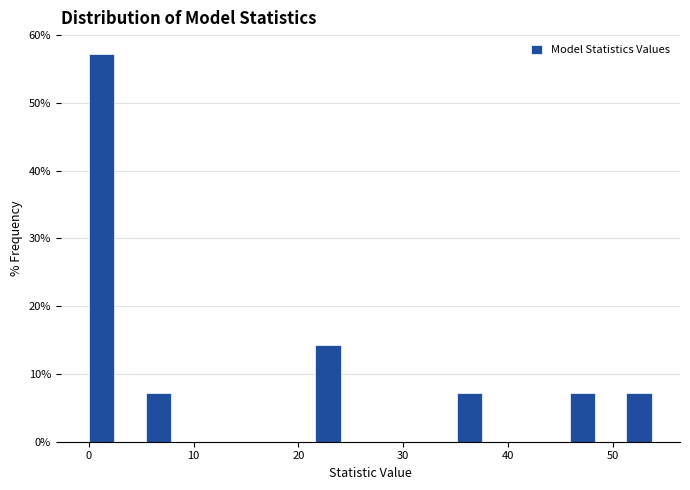

Around what value on the x-axis is the tallest bar? Give the approximate position of its centre, as read against the axis.

1